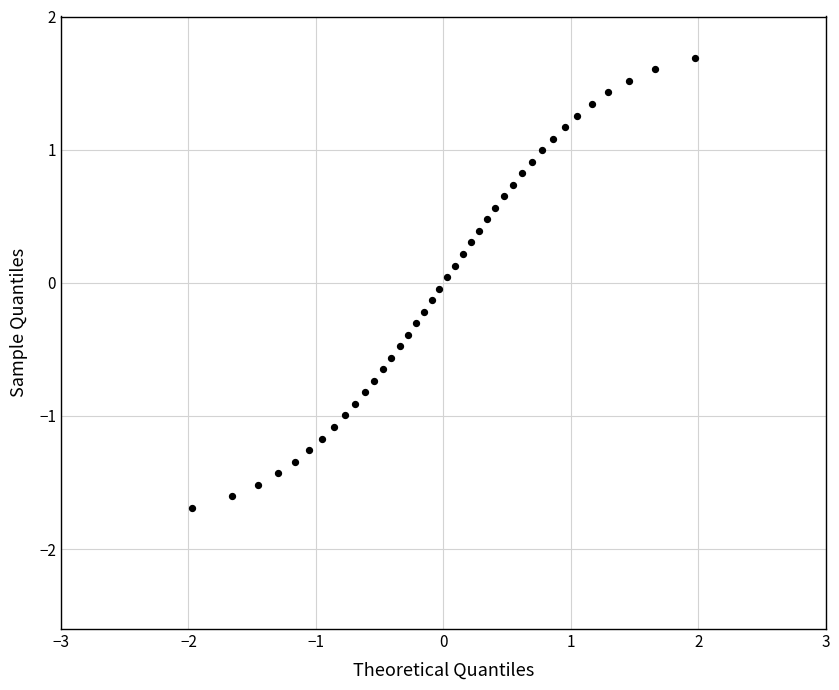

What is the range of Y values (max minus min)?

3.4